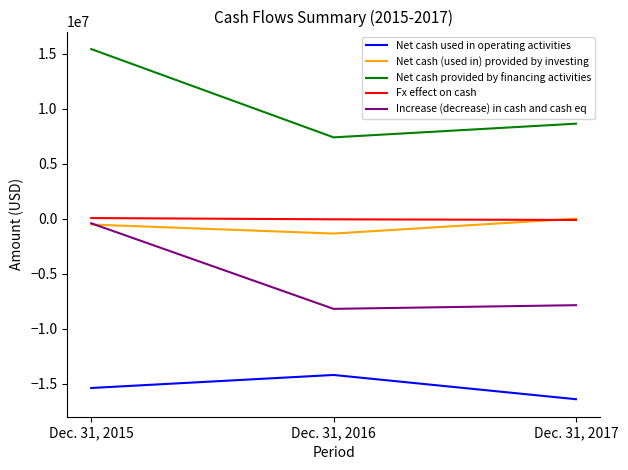

Is this an area chart (filled region under the line)?

No